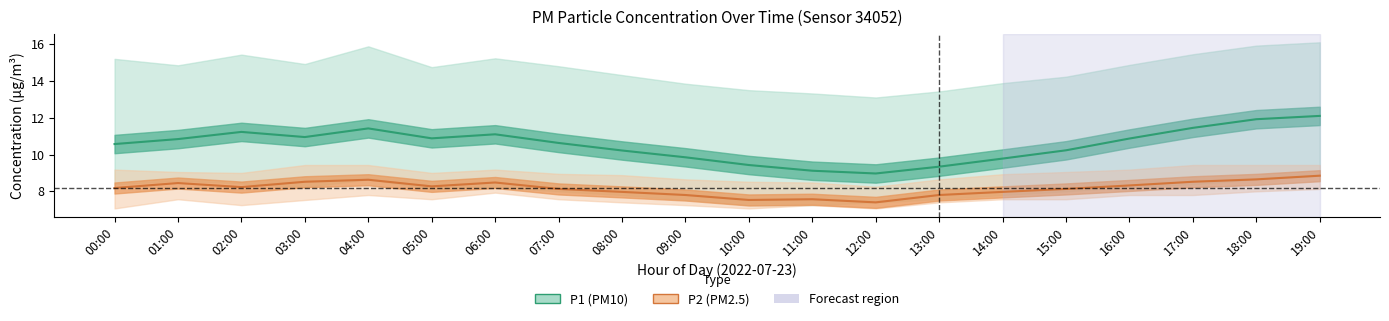

What is the sum of all P2 (PM2.5) values?

163.4